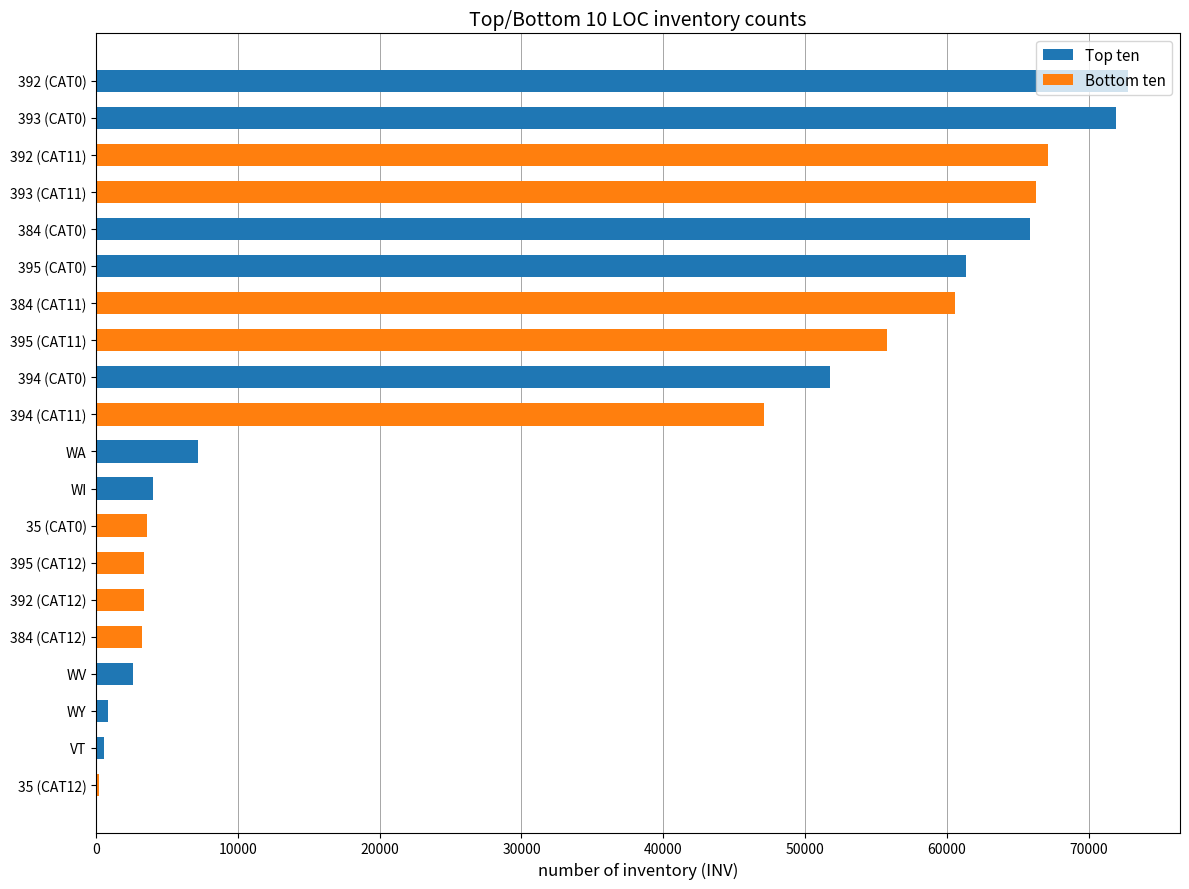

The value of Bottom ten at 35 (CAT12) is 226. True or false?

True